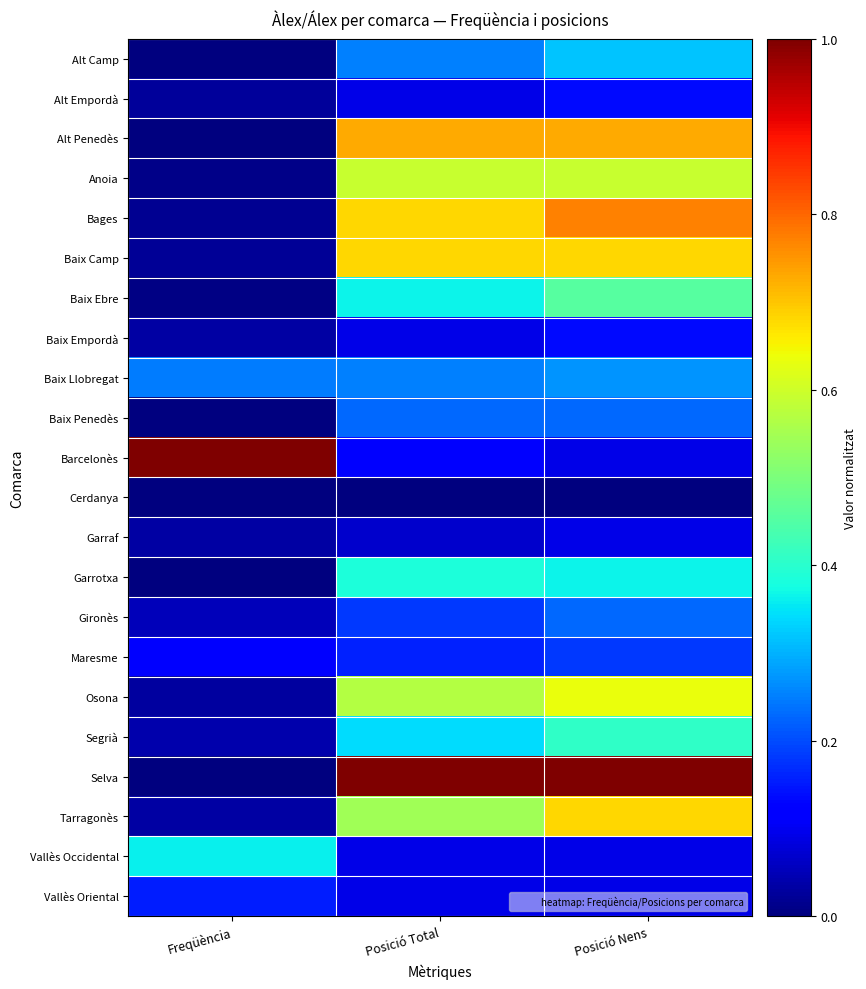

Reading left to right, list all the values displayed in this chart.

Alt Camp: Freqüència=0.0	Posició Total=0.2	Posició Nens=0.3
Alt Empordà: Freqüència=0.0	Posició Total=0.1	Posició Nens=0.1
Alt Penedès: Freqüència=0.0	Posició Total=0.7	Posició Nens=0.7
Anoia: Freqüència=0.0	Posició Total=0.6	Posició Nens=0.6
Bages: Freqüència=0.0	Posició Total=0.7	Posició Nens=0.8
Baix Camp: Freqüència=0.0	Posició Total=0.7	Posició Nens=0.7
Baix Ebre: Freqüència=0.0	Posició Total=0.4	Posició Nens=0.5
Baix Empordà: Freqüència=0.0	Posició Total=0.1	Posició Nens=0.1
Baix Llobregat: Freqüència=0.2	Posició Total=0.2	Posició Nens=0.3
Baix Penedès: Freqüència=0.0	Posició Total=0.2	Posició Nens=0.2
Barcelonès: Freqüència=1.0	Posició Total=0.1	Posició Nens=0.1
Cerdanya: Freqüència=0.0	Posició Total=0.0	Posició Nens=0.0
Garraf: Freqüència=0.0	Posició Total=0.1	Posició Nens=0.1
Garrotxa: Freqüència=0.0	Posició Total=0.4	Posició Nens=0.4
Gironès: Freqüència=0.1	Posició Total=0.2	Posició Nens=0.2
Maresme: Freqüència=0.1	Posició Total=0.2	Posició Nens=0.2
Osona: Freqüència=0.0	Posició Total=0.6	Posició Nens=0.6
Segrià: Freqüència=0.0	Posició Total=0.3	Posició Nens=0.4
Selva: Freqüència=0.0	Posició Total=1.0	Posició Nens=1.0
Tarragonès: Freqüència=0.0	Posició Total=0.5	Posició Nens=0.7
Vallès Occidental: Freqüència=0.4	Posició Total=0.1	Posició Nens=0.1
Vallès Oriental: Freqüència=0.2	Posició Total=0.1	Posició Nens=0.1